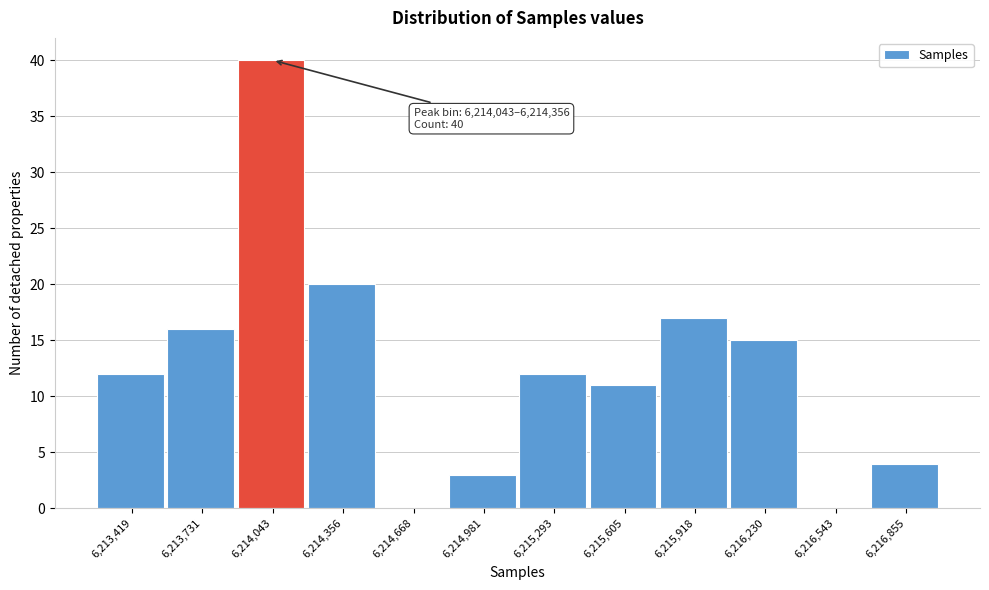

Reading left to right, list all the values displayed in this chart.

6,213,419=12	6,213,731=16	6,214,043=40	6,214,356=20	6,214,668=0	6,214,981=3	6,215,293=12	6,215,605=11	6,215,918=17	6,216,230=15	6,216,543=0	6,216,855=4